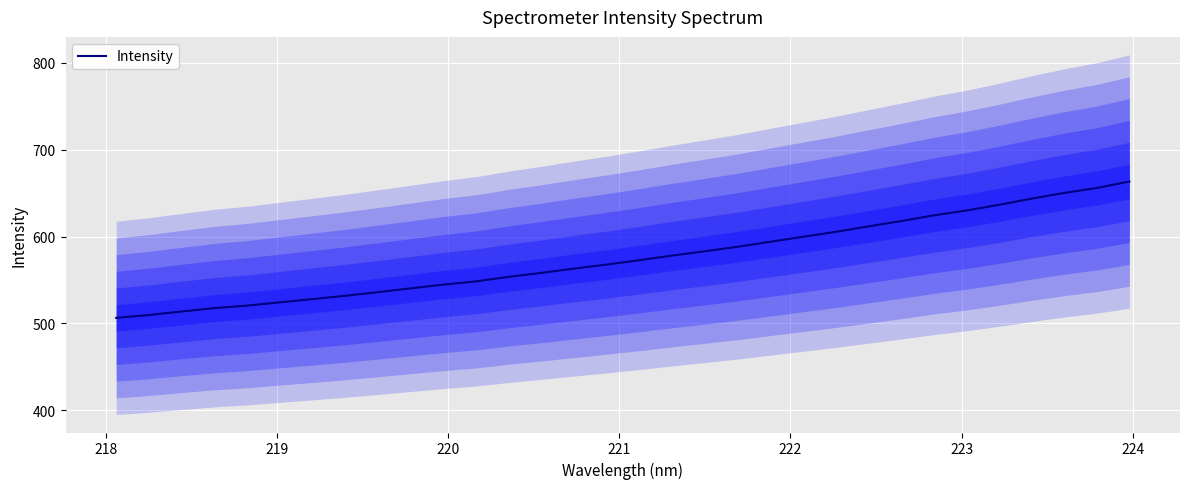

How many data points are less than 572?

16